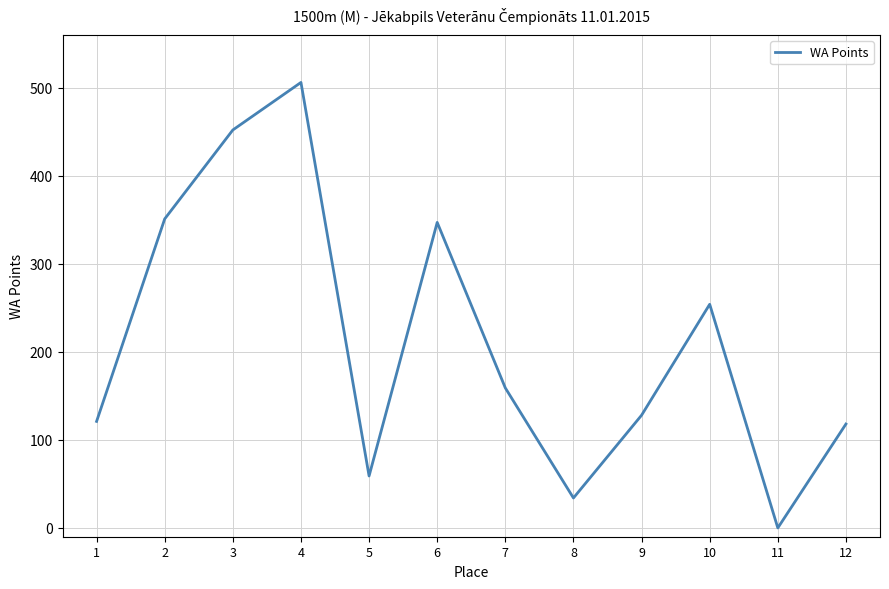

The value at 6 is 347. True or false?

True